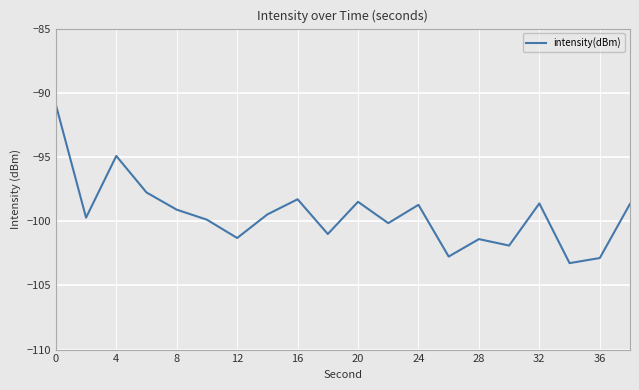

Count the number of values greater than -99.

8